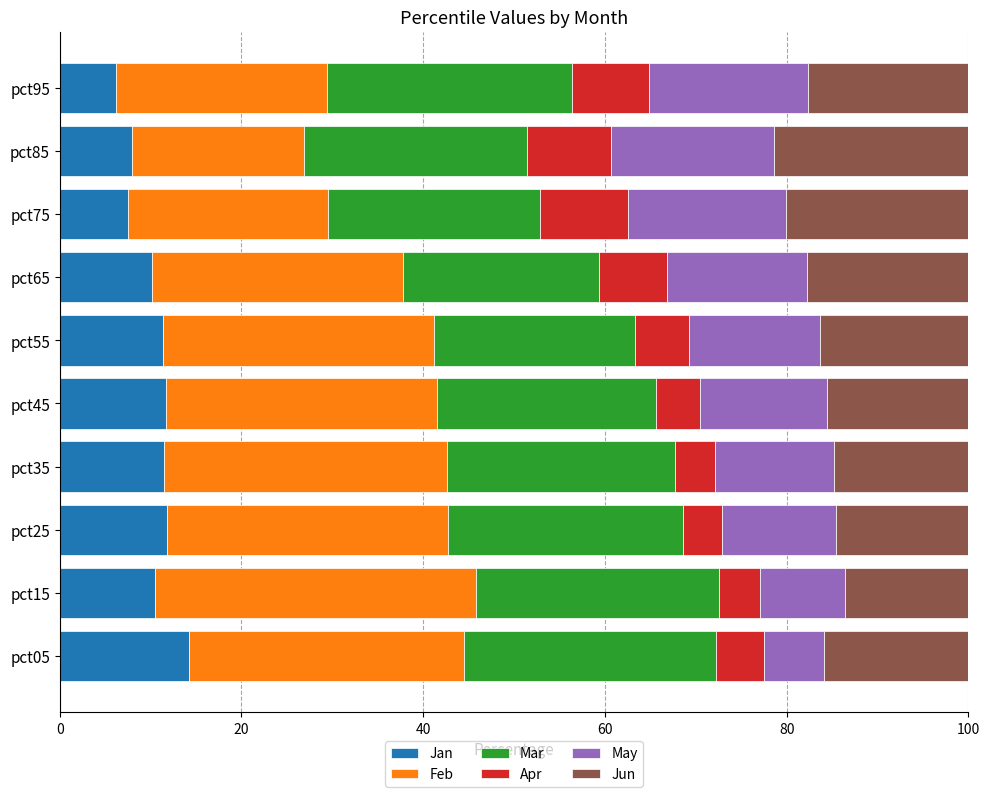

What is the sum of the Jan values at pct55 and pct75?

18.9